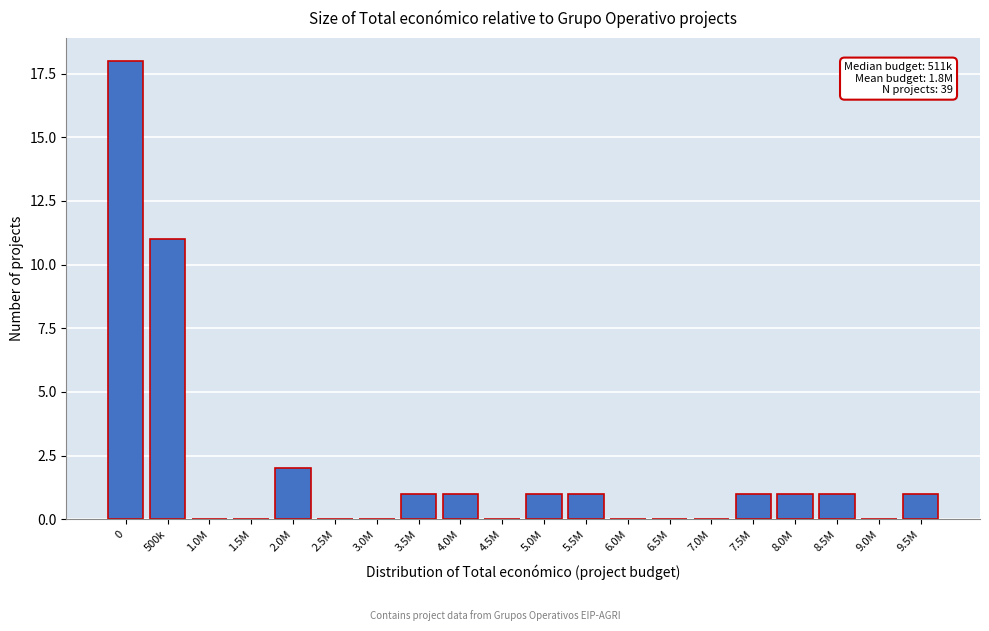

Reading left to right, transcribe all the data shown in this chart.

0=18	500k=11	1.0M=0	1.5M=0	2.0M=2	2.5M=0	3.0M=0	3.5M=1	4.0M=1	4.5M=0	5.0M=1	5.5M=1	6.0M=0	6.5M=0	7.0M=0	7.5M=1	8.0M=1	8.5M=1	9.0M=0	9.5M=1